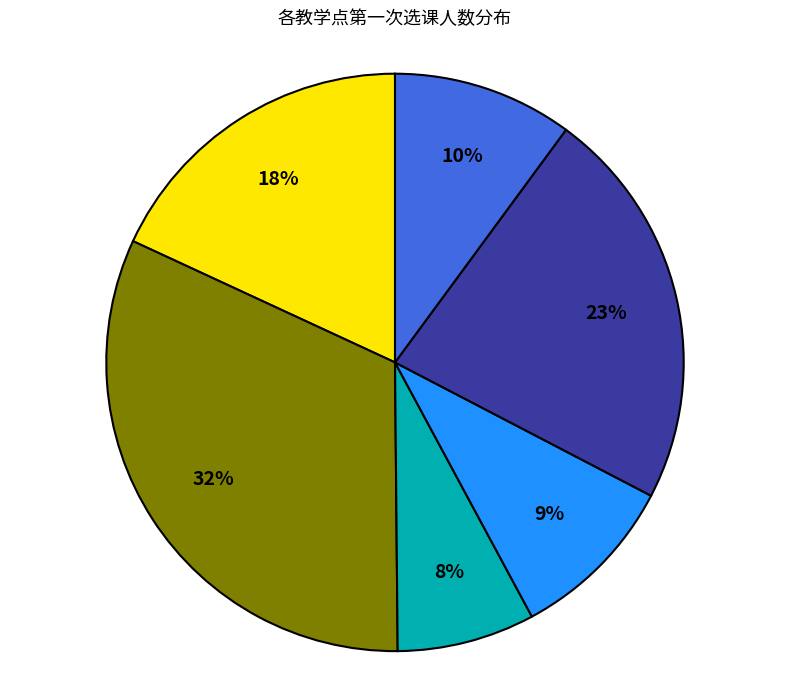

To the nearest percent, what is the average slice percentage?

17%